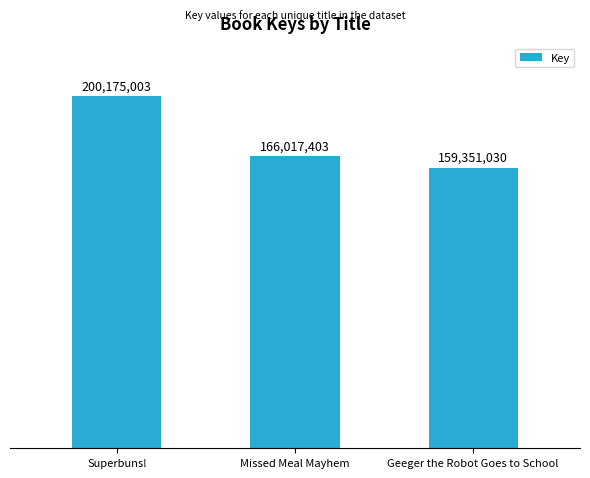

Rank the categories by value from lowest to highest.

Geeger the Robot Goes to School, Missed Meal Mayhem, Superbuns!